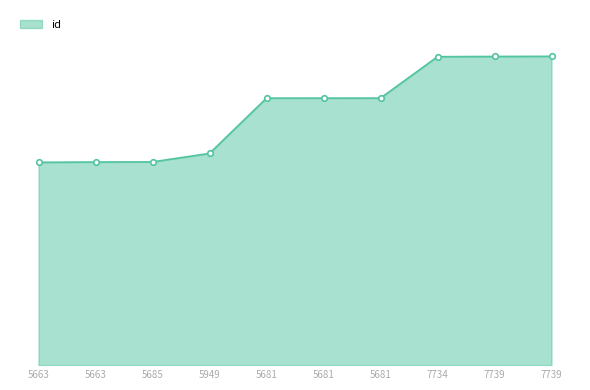

What is the difference between the values at 5681 and 7739?

3107